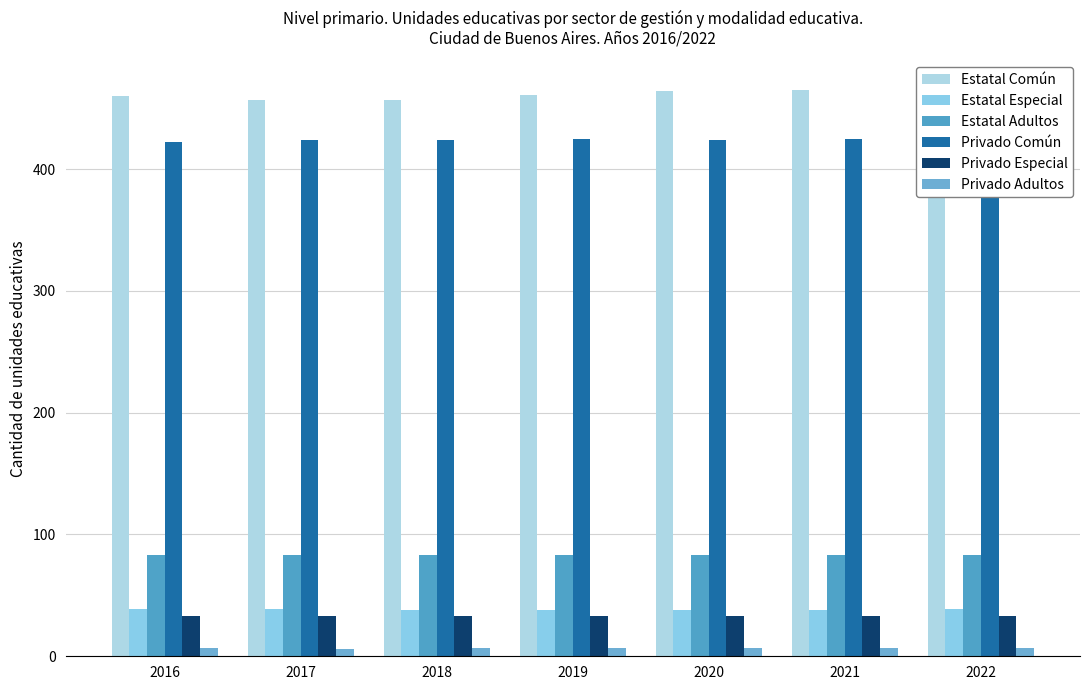

Which category has the highest value across all series?

2022